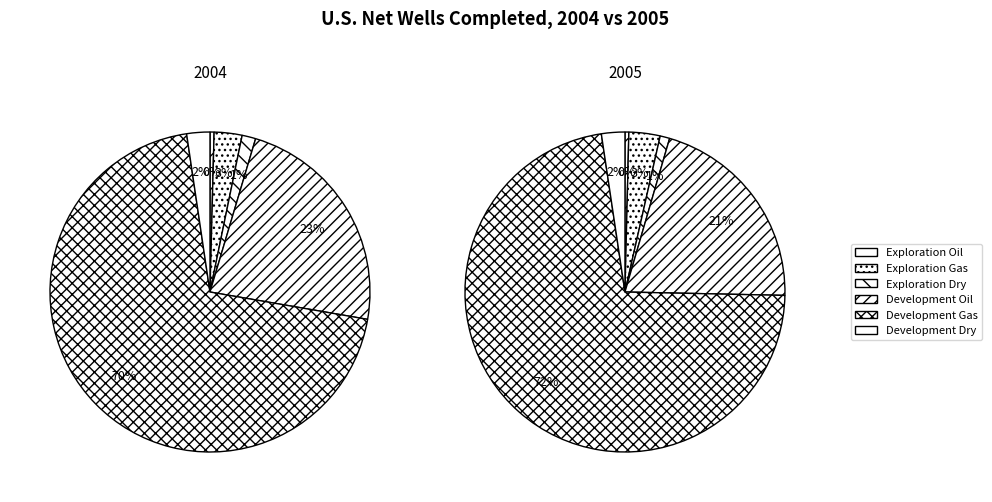

To the nearest percent, what is the average slice percentage?

17%